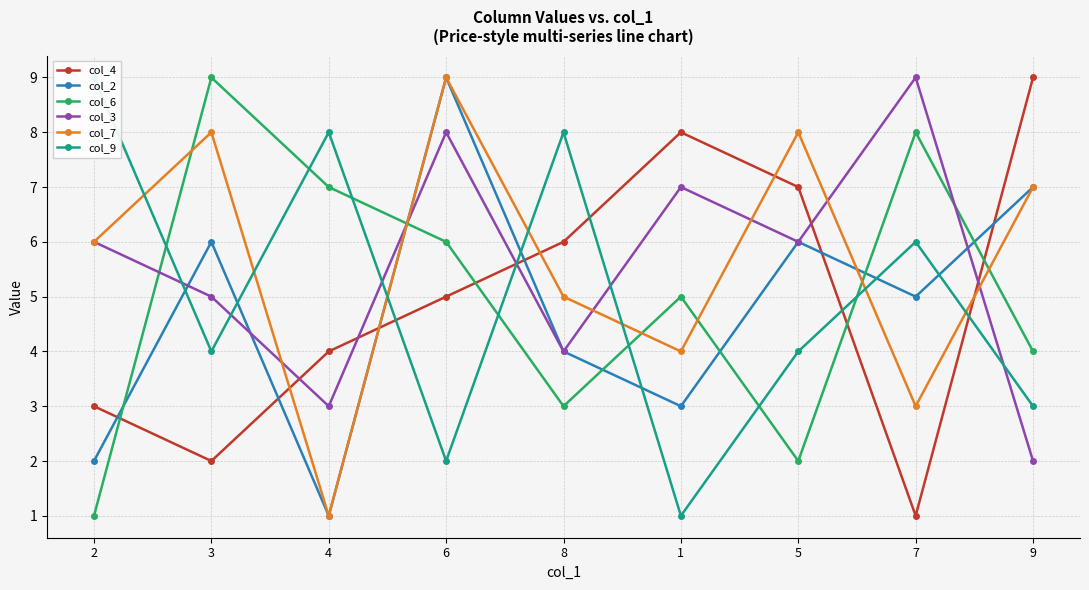

At which label is col_6 closest to 5?

1